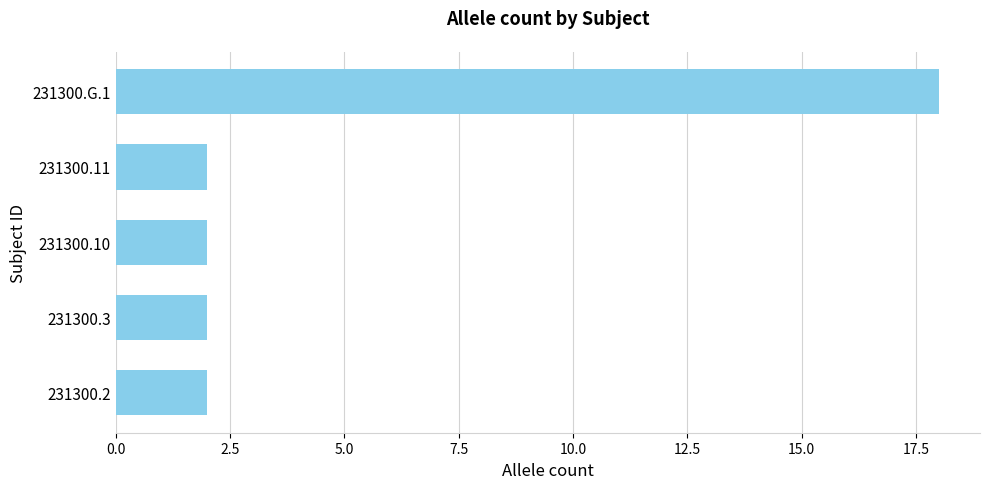

True or false: the data shows 8 at 231300.G.1.

False